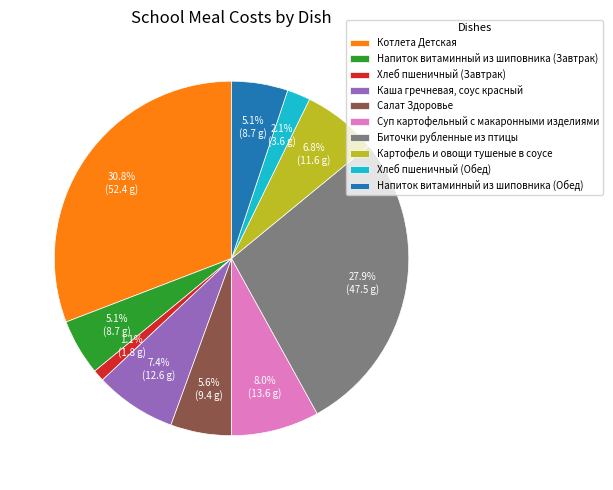

What is the smallest slice in the pie chart?

Хлеб пшеничный (Завтрак)